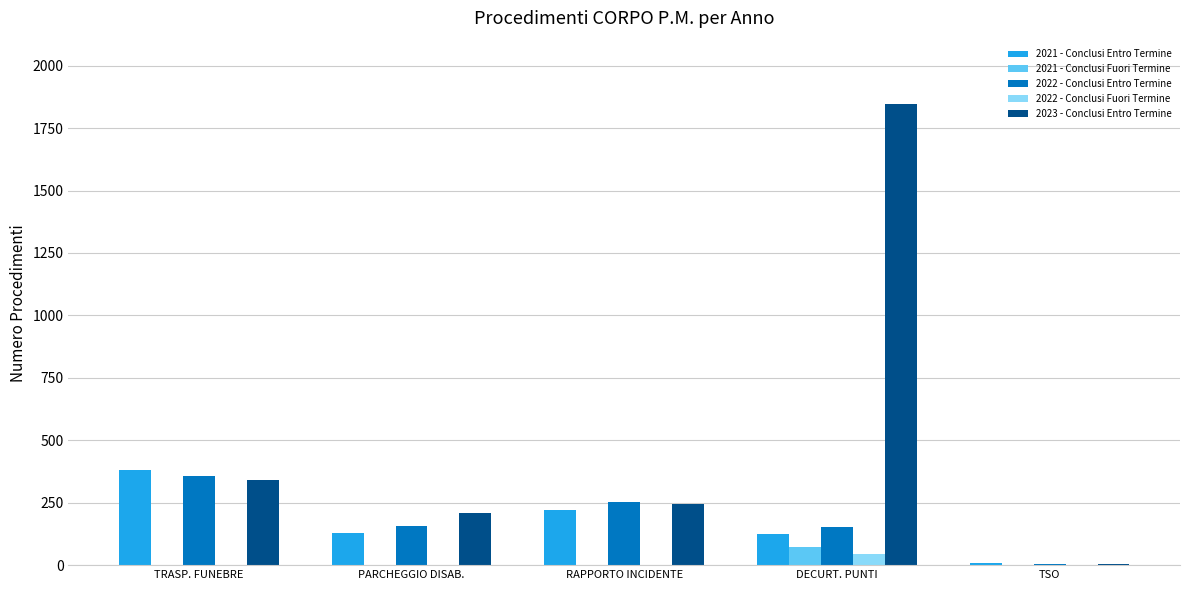

Which series has the widest spread of values?

2023 - Conclusi Entro Termine